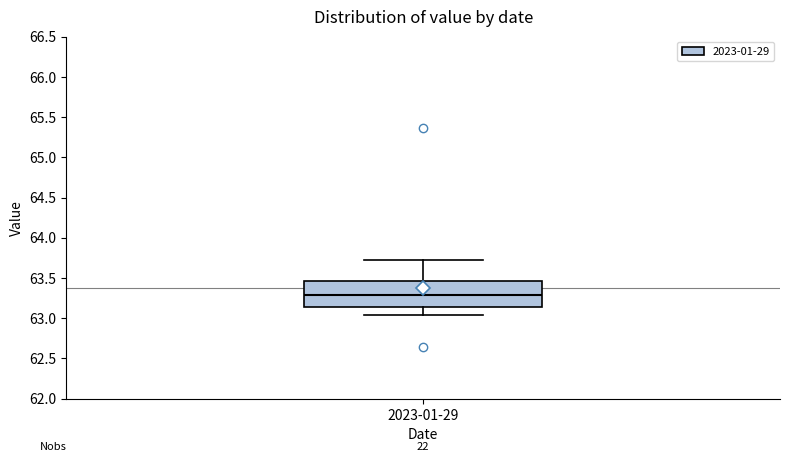

Transcribe this box plot: give where the median line is, the range the box spans, and where the two whiskers end, as read against the y-axis. The values are not printed on the chart, so give them approximately, as read against the axis.

median 63.30, box 63.15 to 63.45, whiskers 63.05 to 63.70